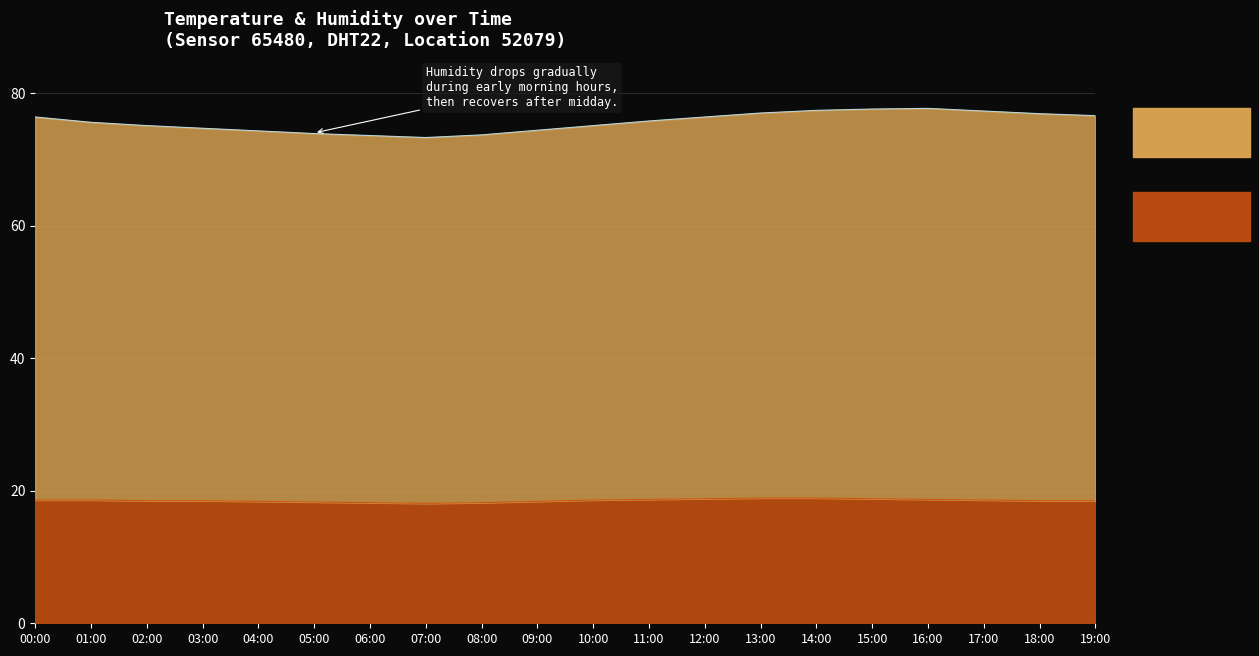

At 01:00, list the series in order from largest to smallest.

humidity, temperature